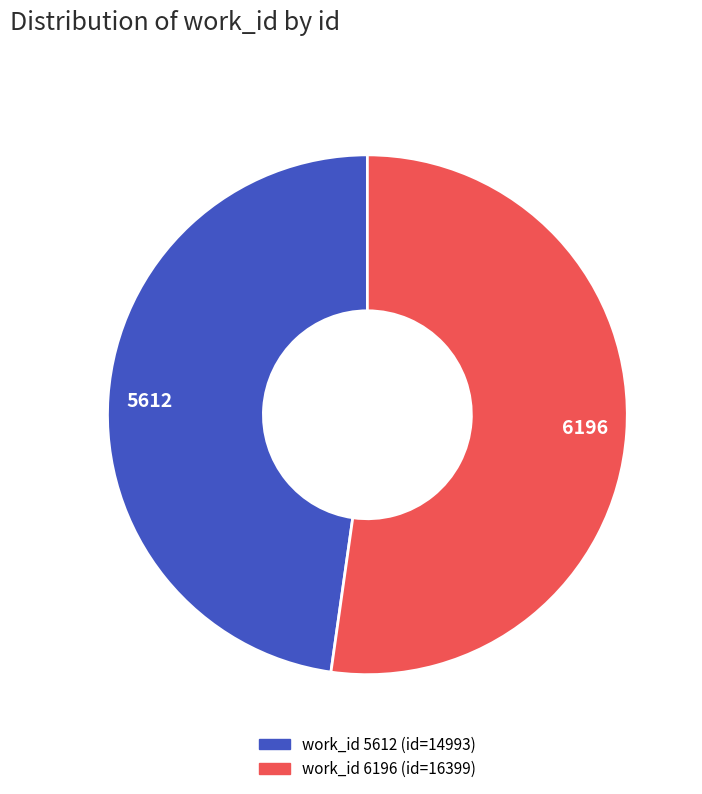

Rank the categories by value from highest to lowest.

6196, 5612